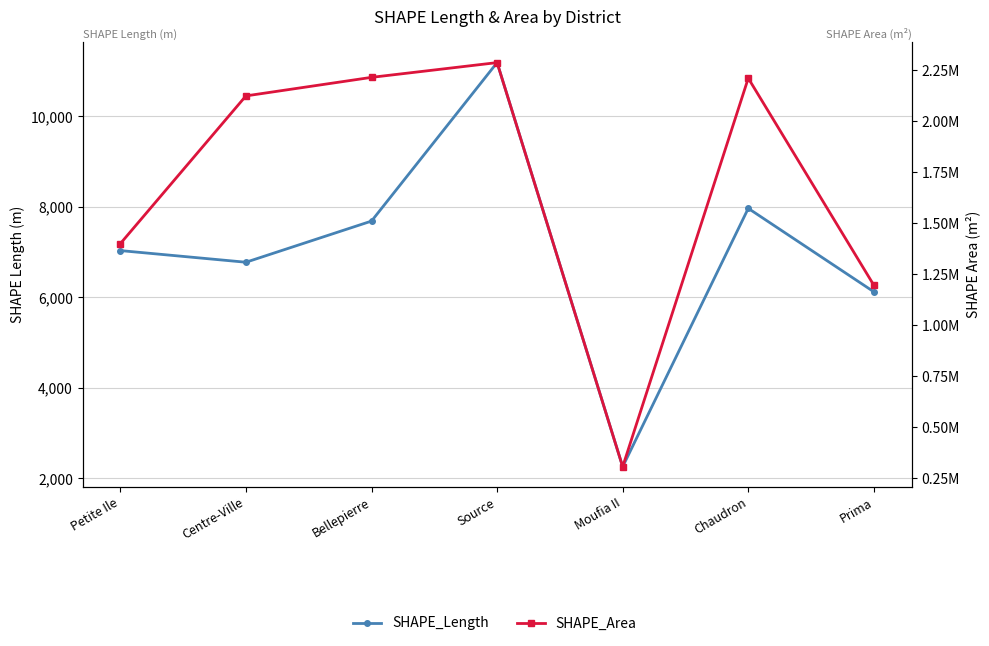

How many categories are shown in the chart?

7